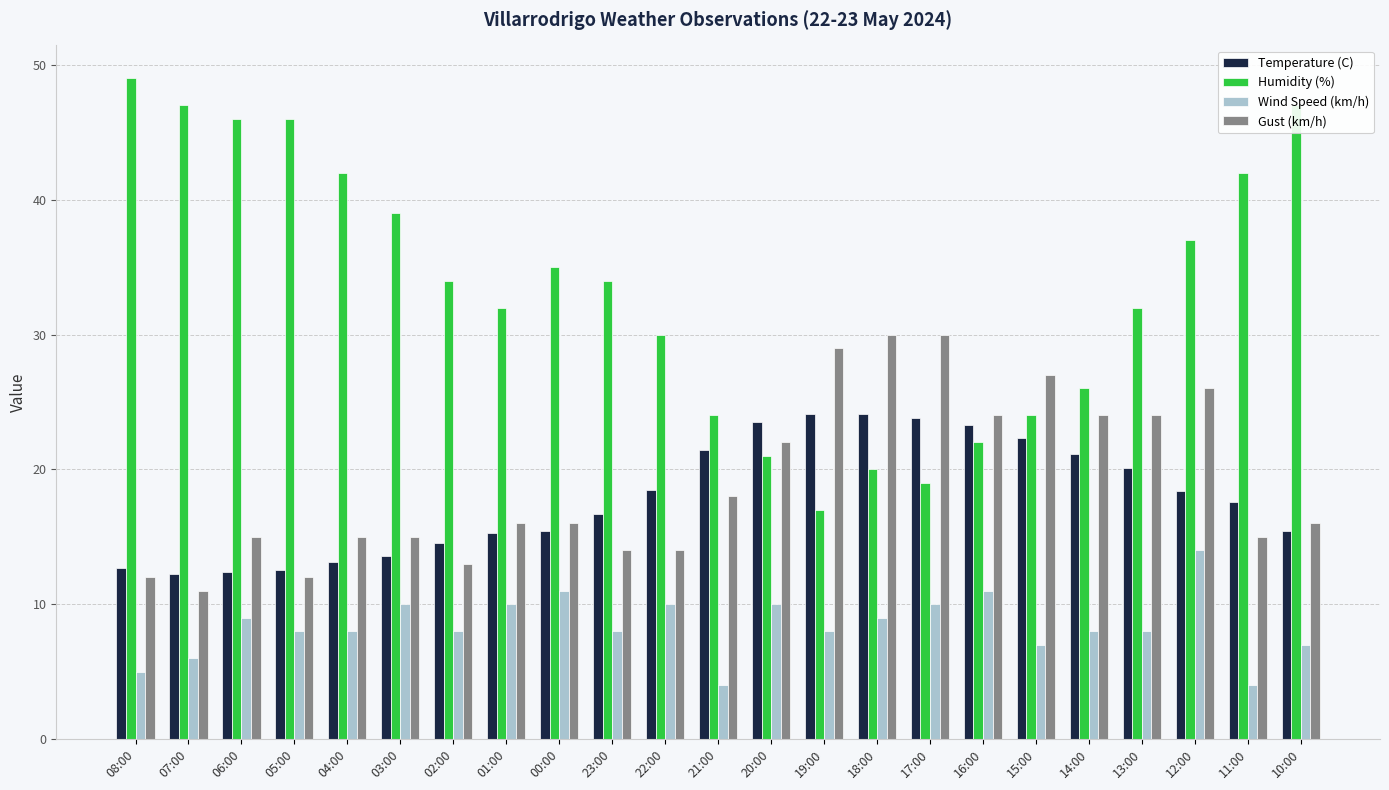

Is the value of Gust (km/h) at 11:00 greater than the value of Wind Speed (km/h) at 07:00?

Yes